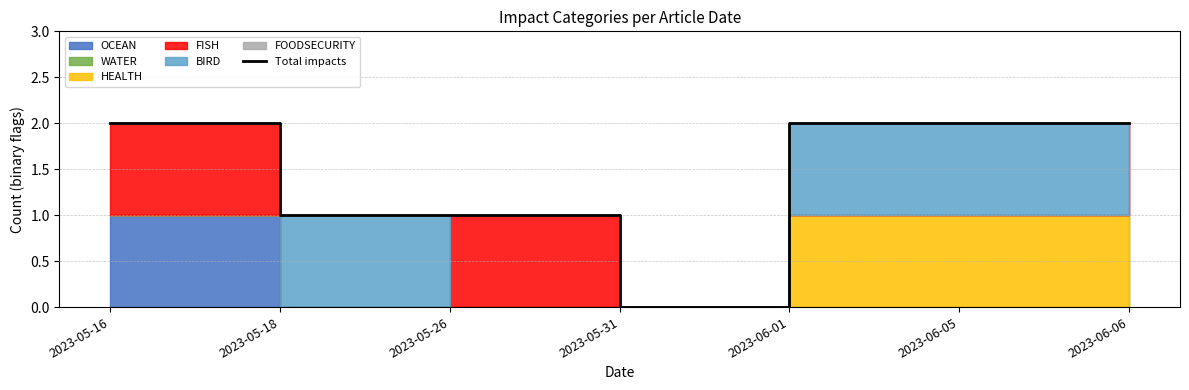

How many values are below 2?

3